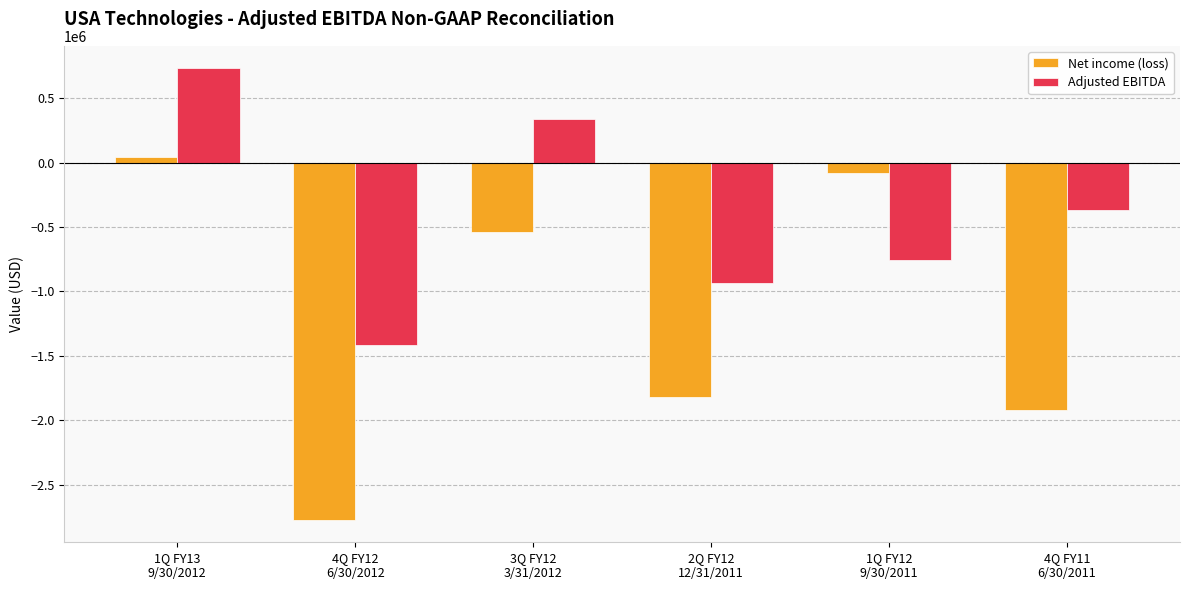

Reading left to right, transcribe all the data shown in this chart.

Net income (loss): 1Q FY13
9/30/2012=39140	4Q FY12
6/30/2012=-2772605	3Q FY12
3/31/2012=-538618	2Q FY12
12/31/2011=-1821061	1Q FY12
9/30/2011=-78954	4Q FY11
6/30/2011=-1923054
Adjusted EBITDA: 1Q FY13
9/30/2012=730707	4Q FY12
6/30/2012=-1414879	3Q FY12
3/31/2012=336029	2Q FY12
12/31/2011=-938400	1Q FY12
9/30/2011=-760088	4Q FY11
6/30/2011=-366069